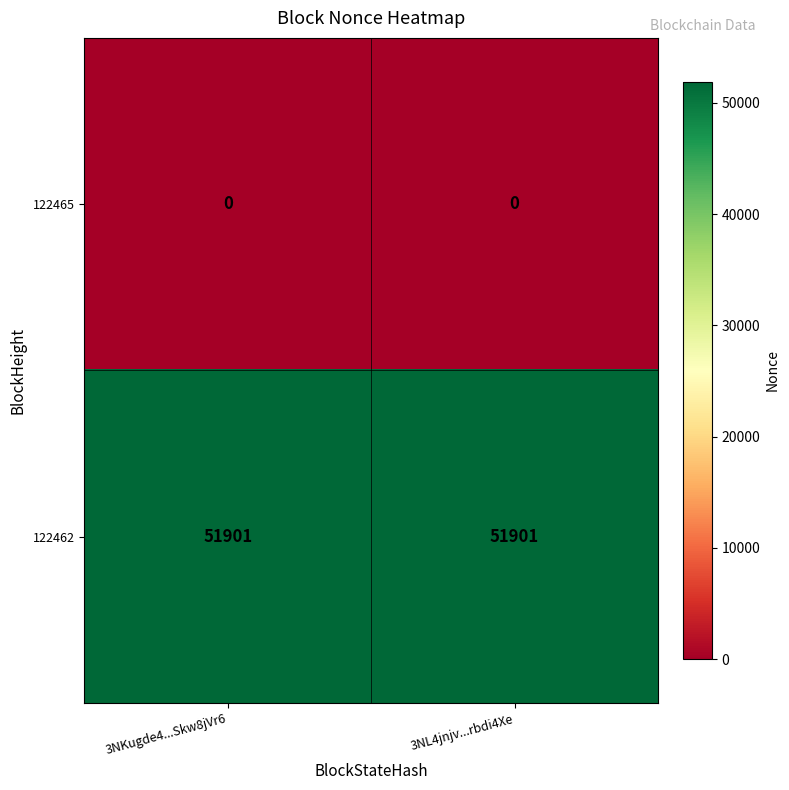

Is it true that 122462 equals 51901 at 3NKugde4...Skw8jVr6?

True